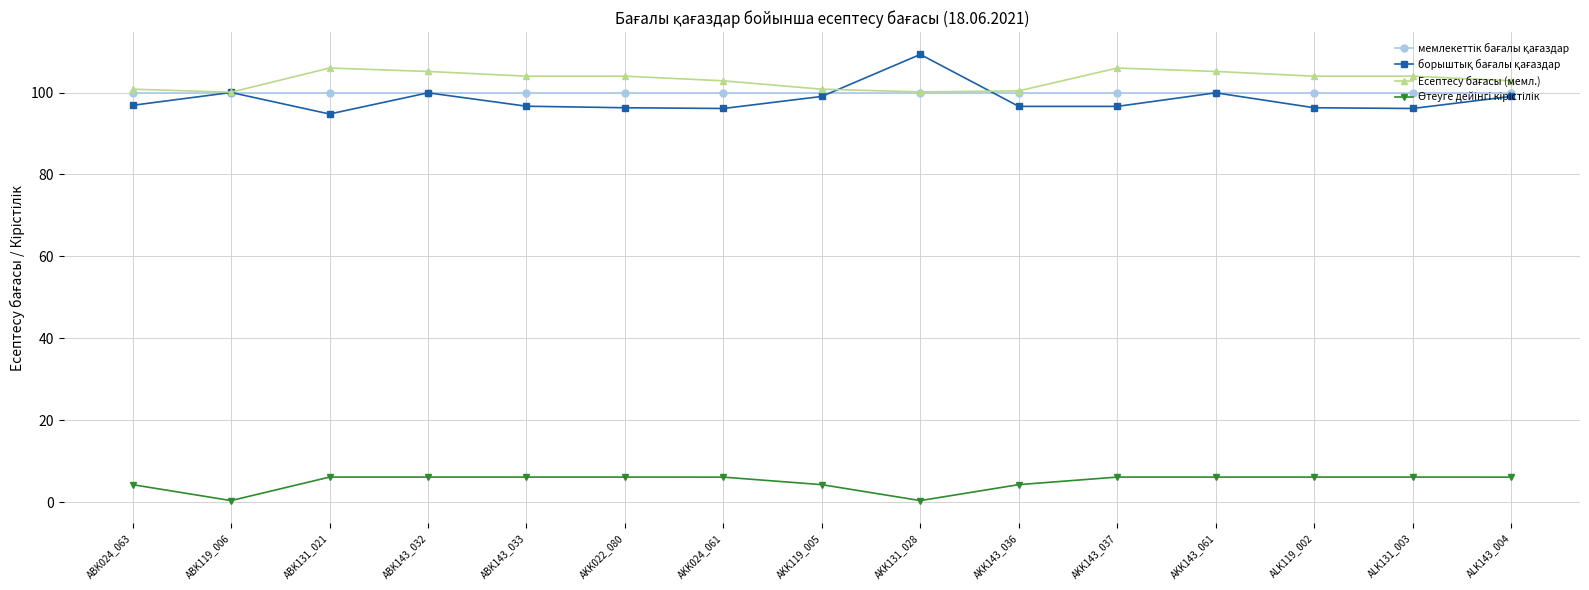

What is the label of the 11th point from the left?

AKK143_037